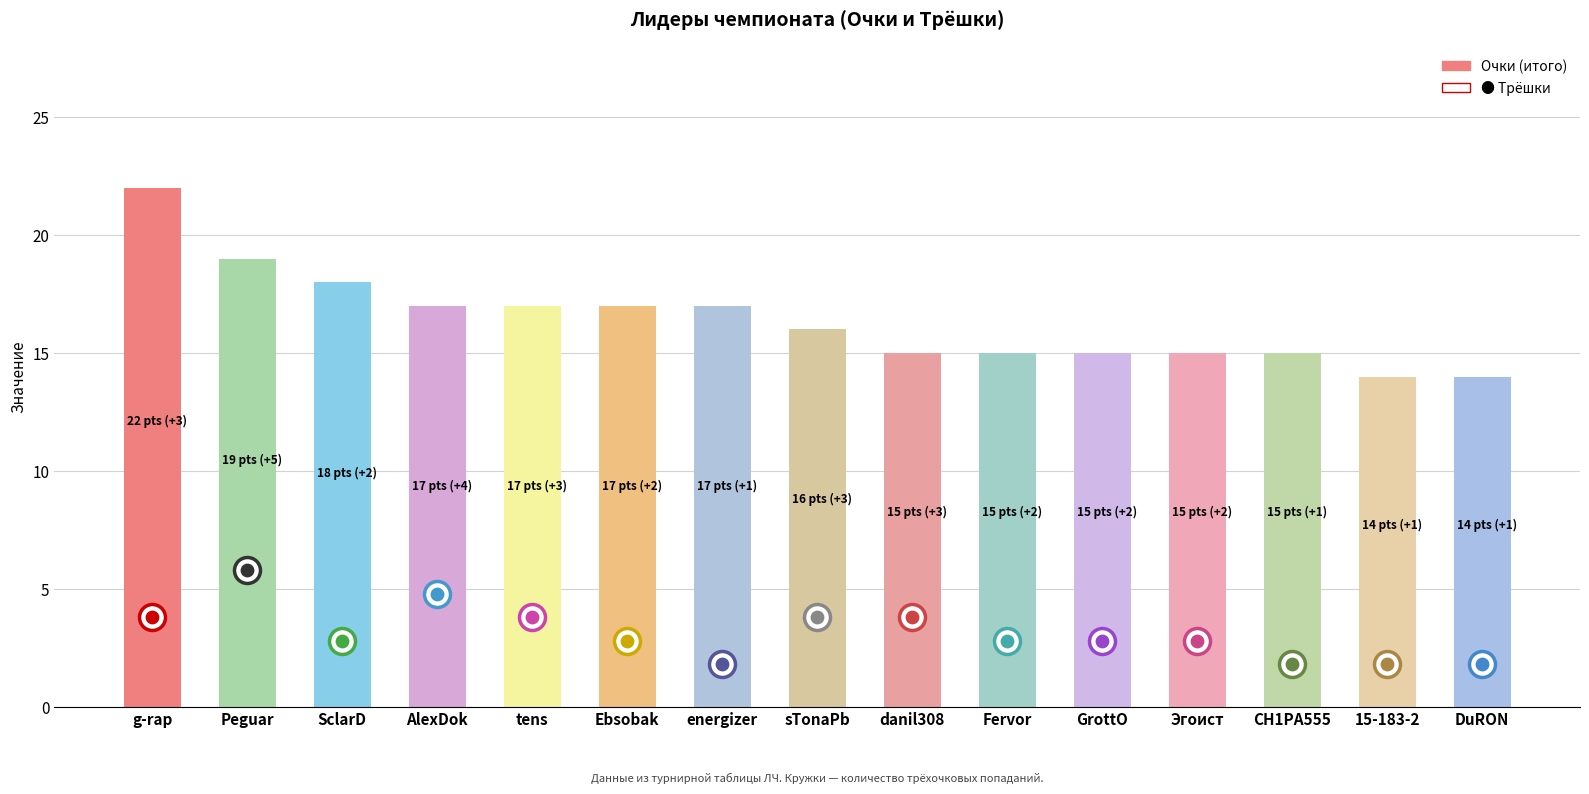

Between AlexDok and Peguar, which is larger?

Peguar